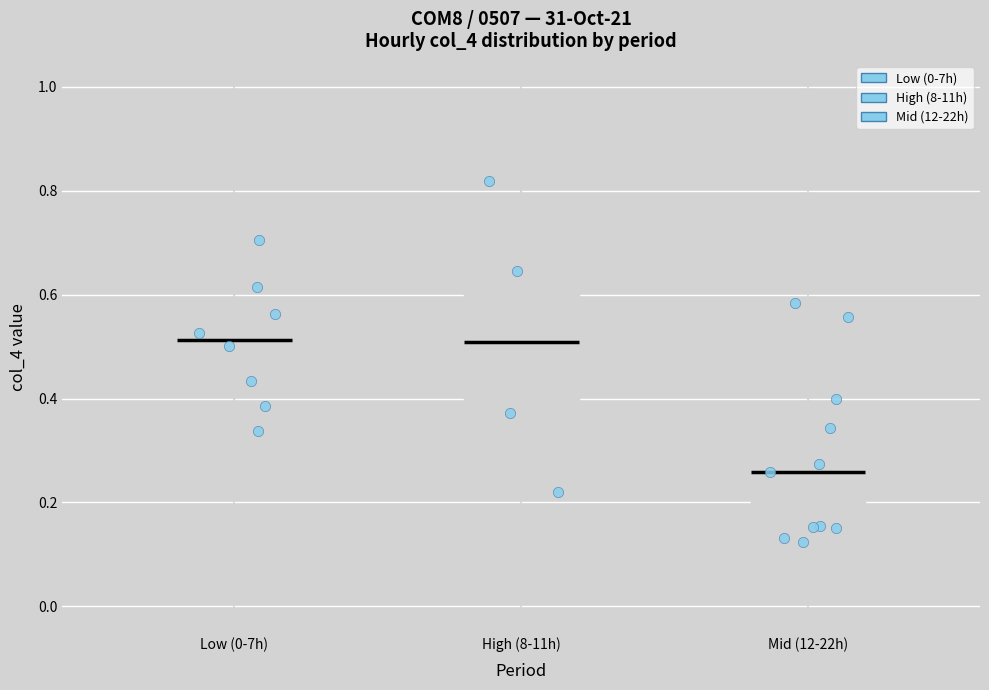

Reading left to right, read every box against the y-axis: the position of its median line, the range the box covers, and the ends of its whiskers. The values are not printed on the chart, so give them approximately, as read against the axis.

Low (0-7h): median 0.52, box 0.42 to 0.58, whiskers 0.34 to 0.70
High (8-11h): median 0.50, box 0.34 to 0.68, whiskers 0.22 to 0.82
Mid (12-22h): median 0.26, box 0.16 to 0.38, whiskers 0.12 to 0.58